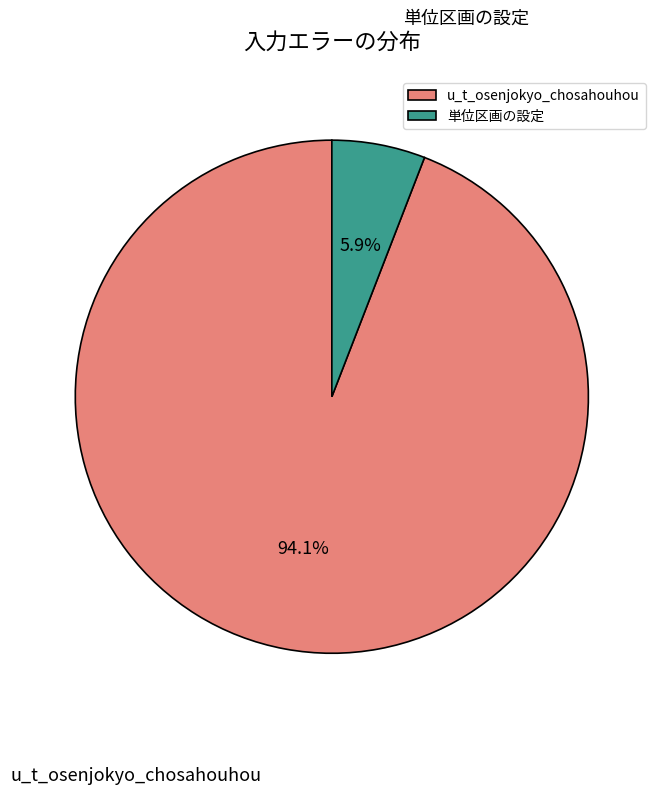

Between u_t_osenjokyo_chosahouhou and 単位区画の設定, which is larger?

u_t_osenjokyo_chosahouhou